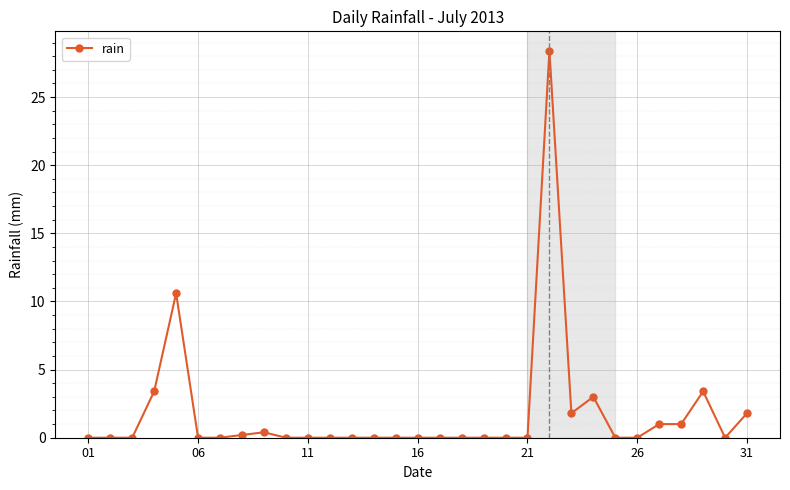

Does the chart have visible grid lines?

Yes